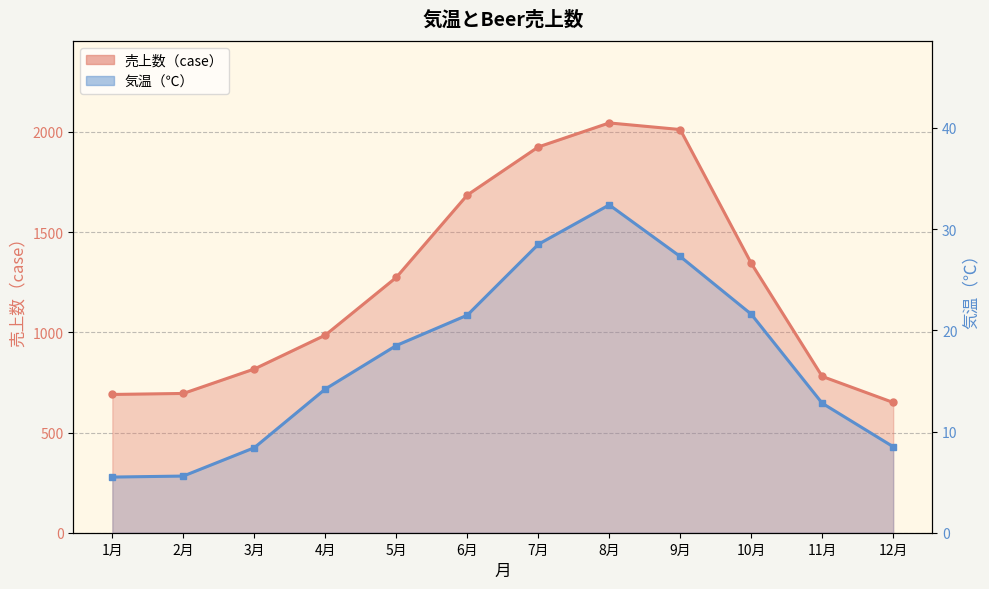

How many values in the 気温（℃） series exceed 18?

6